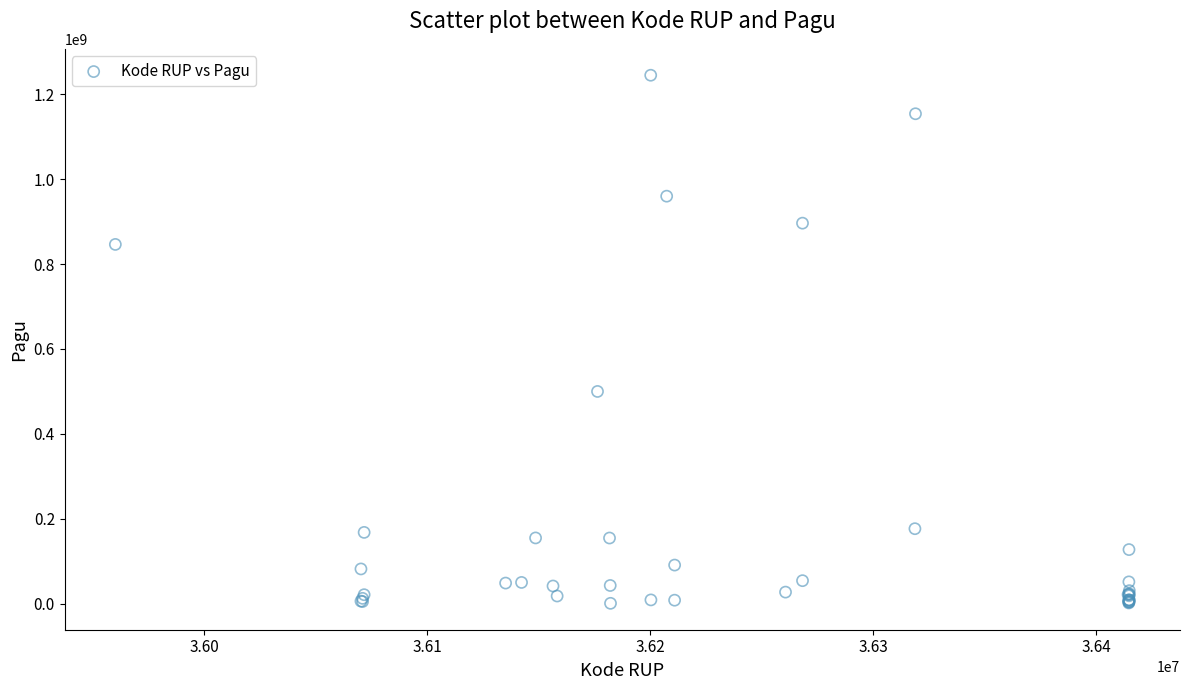

What Y value in the scatter plot is closest to 622840000?

499932000